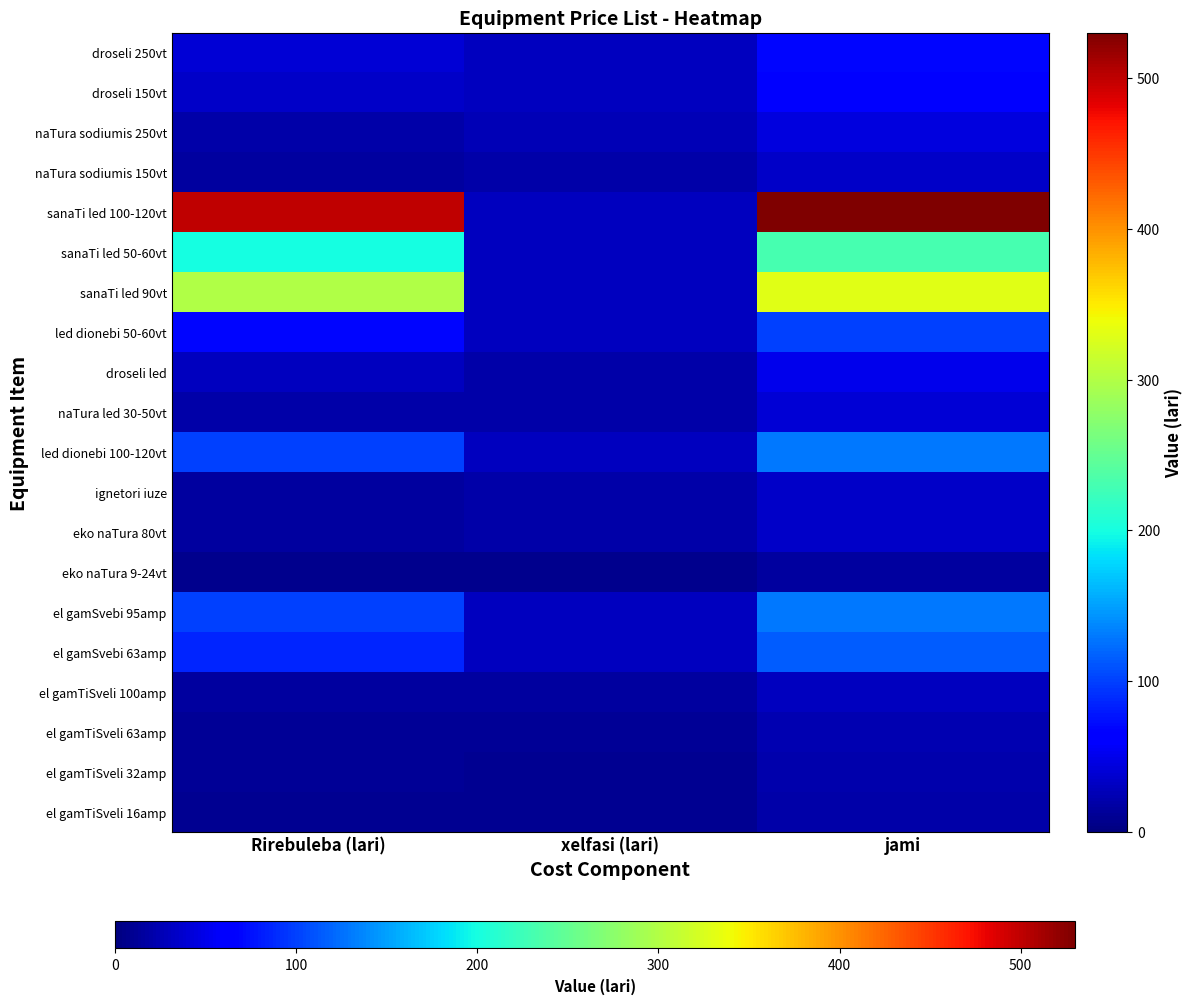

Reading left to right, transcribe all the data shown in this chart.

droseli 250vt: Rirebuleba (lari)=40	xelfasi (lari)=30	jami=70
droseli 150vt: Rirebuleba (lari)=35	xelfasi (lari)=30	jami=65
naTura sodiumis 250vt: Rirebuleba (lari)=20	xelfasi (lari)=25	jami=45
naTura sodiumis 150vt: Rirebuleba (lari)=15	xelfasi (lari)=20	jami=35
sanaTi led 100-120vt: Rirebuleba (lari)=500	xelfasi (lari)=30	jami=530
sanaTi led 50-60vt: Rirebuleba (lari)=200	xelfasi (lari)=30	jami=230
sanaTi led 90vt: Rirebuleba (lari)=300	xelfasi (lari)=30	jami=330
led dionebi 50-60vt: Rirebuleba (lari)=70	xelfasi (lari)=30	jami=100
droseli led: Rirebuleba (lari)=30	xelfasi (lari)=20	jami=50
naTura led 30-50vt: Rirebuleba (lari)=20	xelfasi (lari)=20	jami=40
led dionebi 100-120vt: Rirebuleba (lari)=100	xelfasi (lari)=30	jami=130
ignetori iuze: Rirebuleba (lari)=15	xelfasi (lari)=20	jami=35
eko naTura 80vt: Rirebuleba (lari)=15	xelfasi (lari)=20	jami=35
eko naTura 9-24vt: Rirebuleba (lari)=7	xelfasi (lari)=8	jami=15
el gamSvebi 95amp: Rirebuleba (lari)=100	xelfasi (lari)=30	jami=130
el gamSvebi 63amp: Rirebuleba (lari)=85	xelfasi (lari)=30	jami=115
el gamTiSveli 100amp: Rirebuleba (lari)=15	xelfasi (lari)=15	jami=30
el gamTiSveli 63amp: Rirebuleba (lari)=12	xelfasi (lari)=12	jami=24
el gamTiSveli 32amp: Rirebuleba (lari)=12	xelfasi (lari)=10	jami=22
el gamTiSveli 16amp: Rirebuleba (lari)=10	xelfasi (lari)=10	jami=20